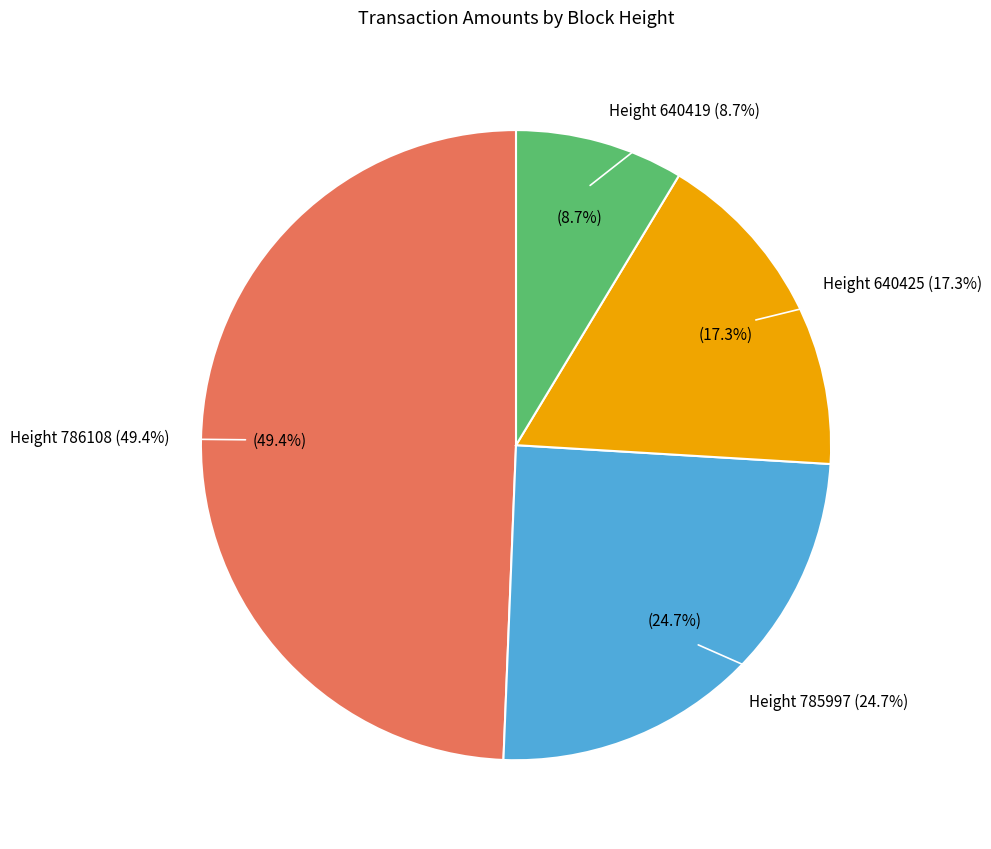

To the nearest percent, what portion does 640419 represent?

9%